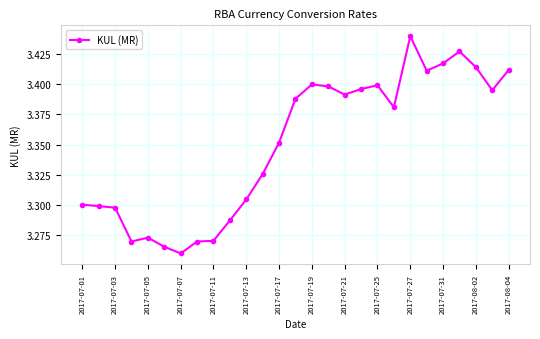

What is the sum of all values?

90.4